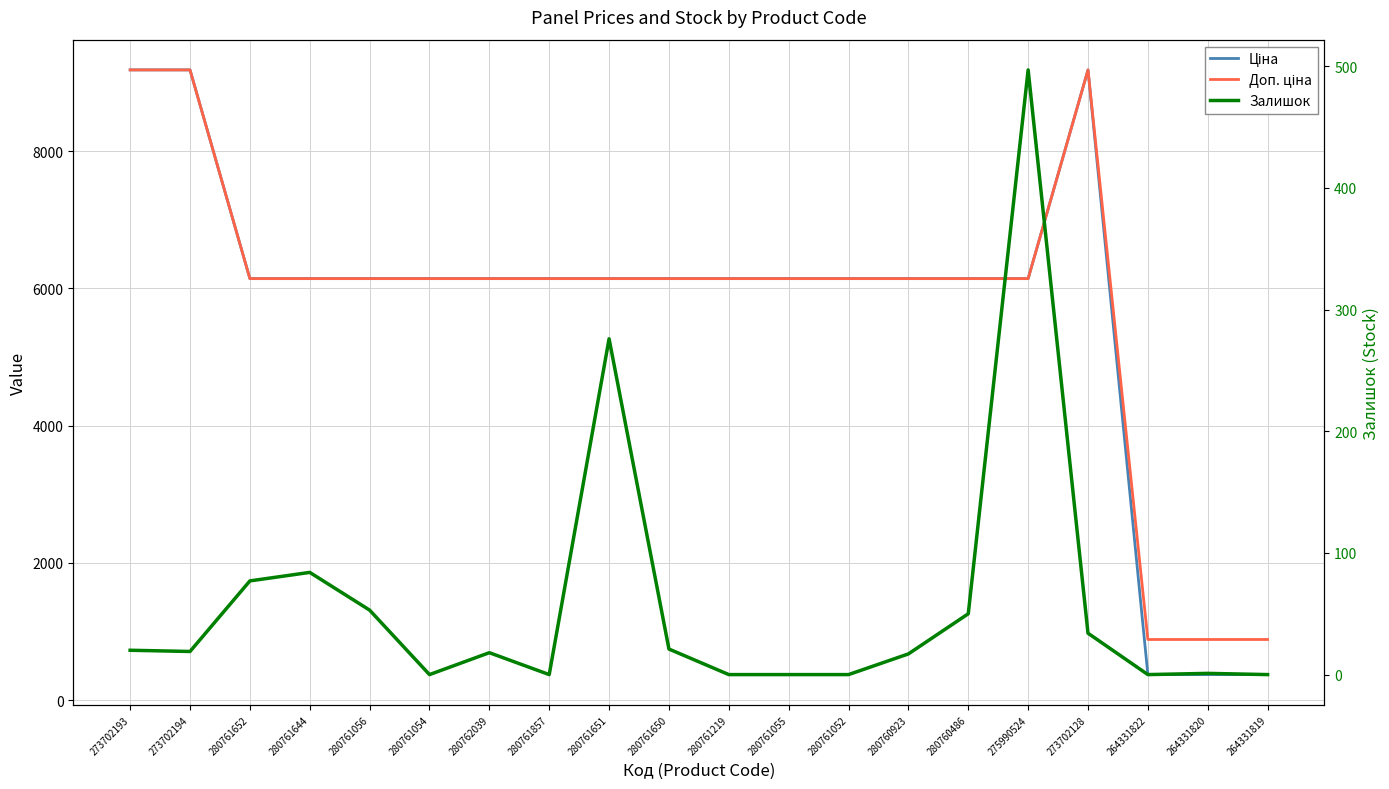

What is the average value of the Ціна series?

5733.9